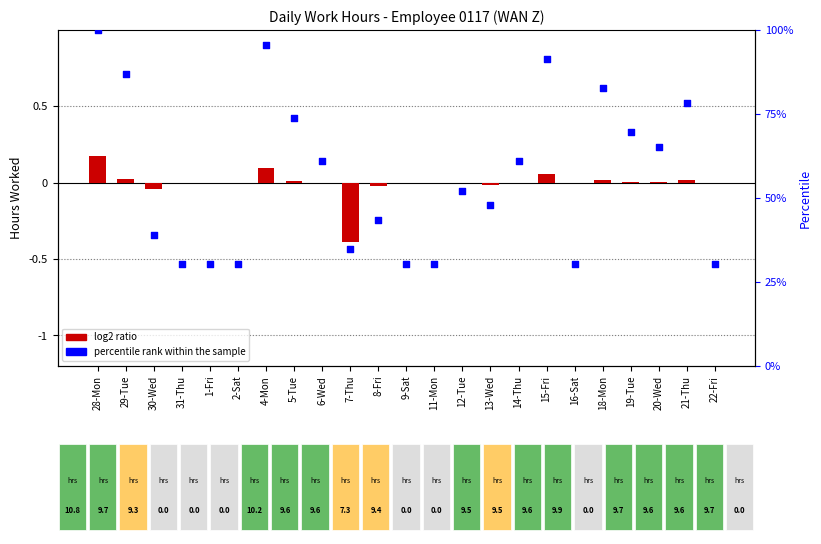

Which series reaches the minimum Y coordinate?

log2 ratio